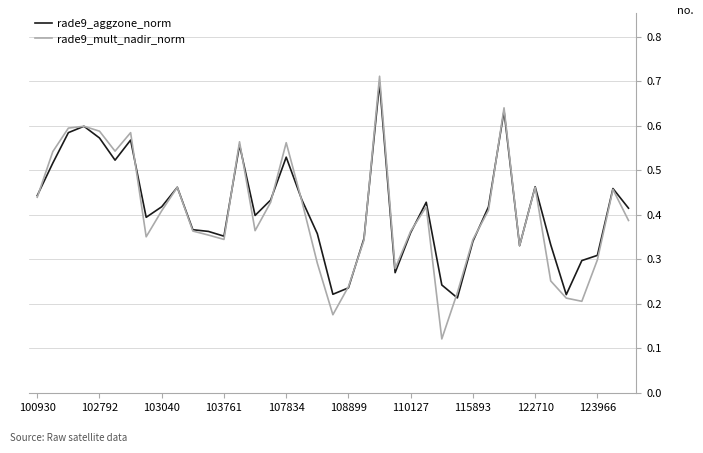

At how many categories does at least one series exceed 0?

39